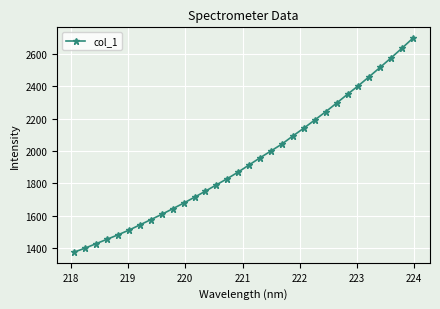

What is the smallest value displayed?

1375.0